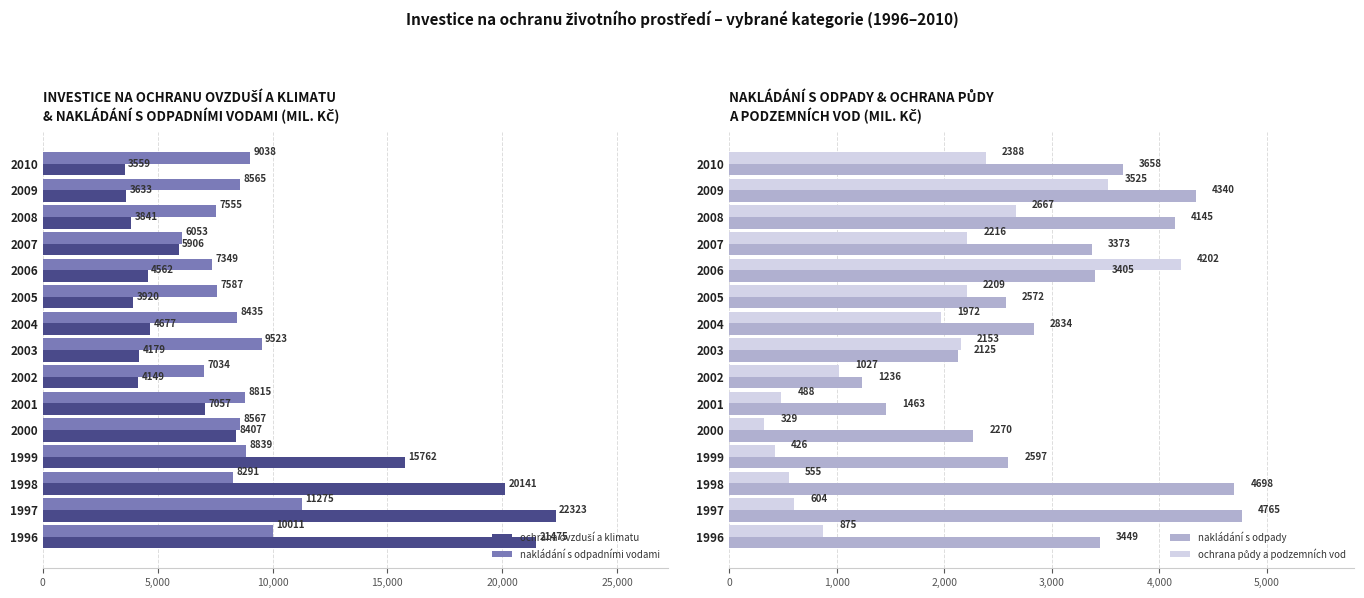

Does the chart contain any negative values?

No